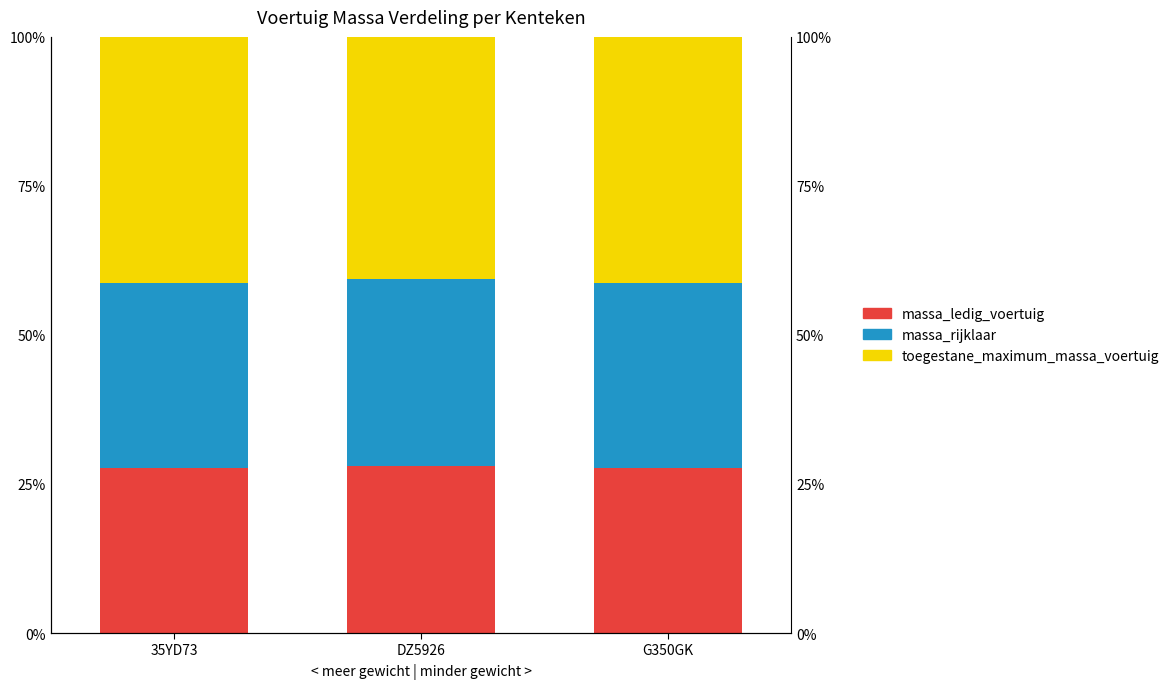

The value of massa_rijklaar at 35YD73 is 9.1. True or false?

False